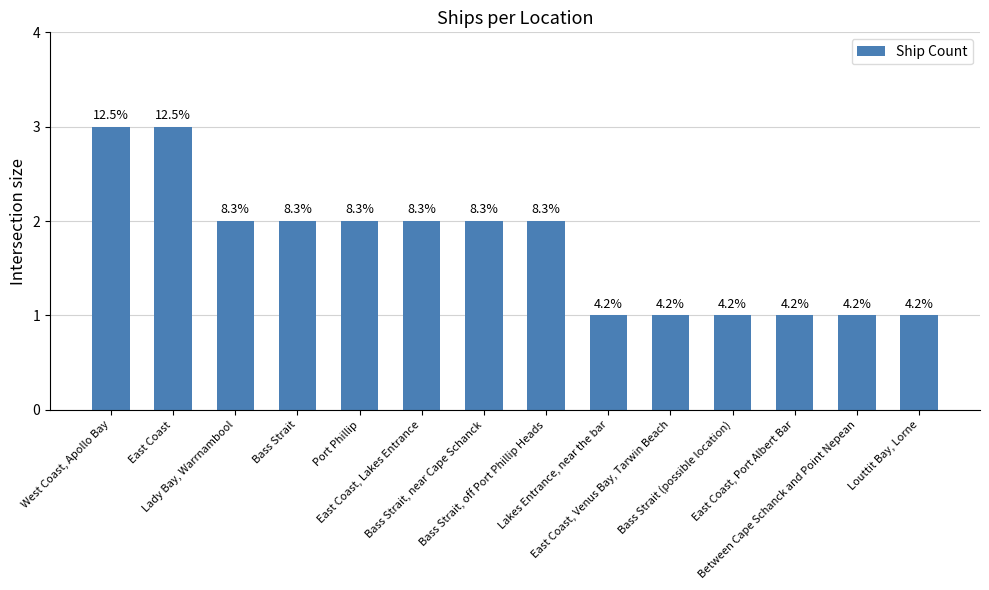

Does the chart contain any negative values?

No